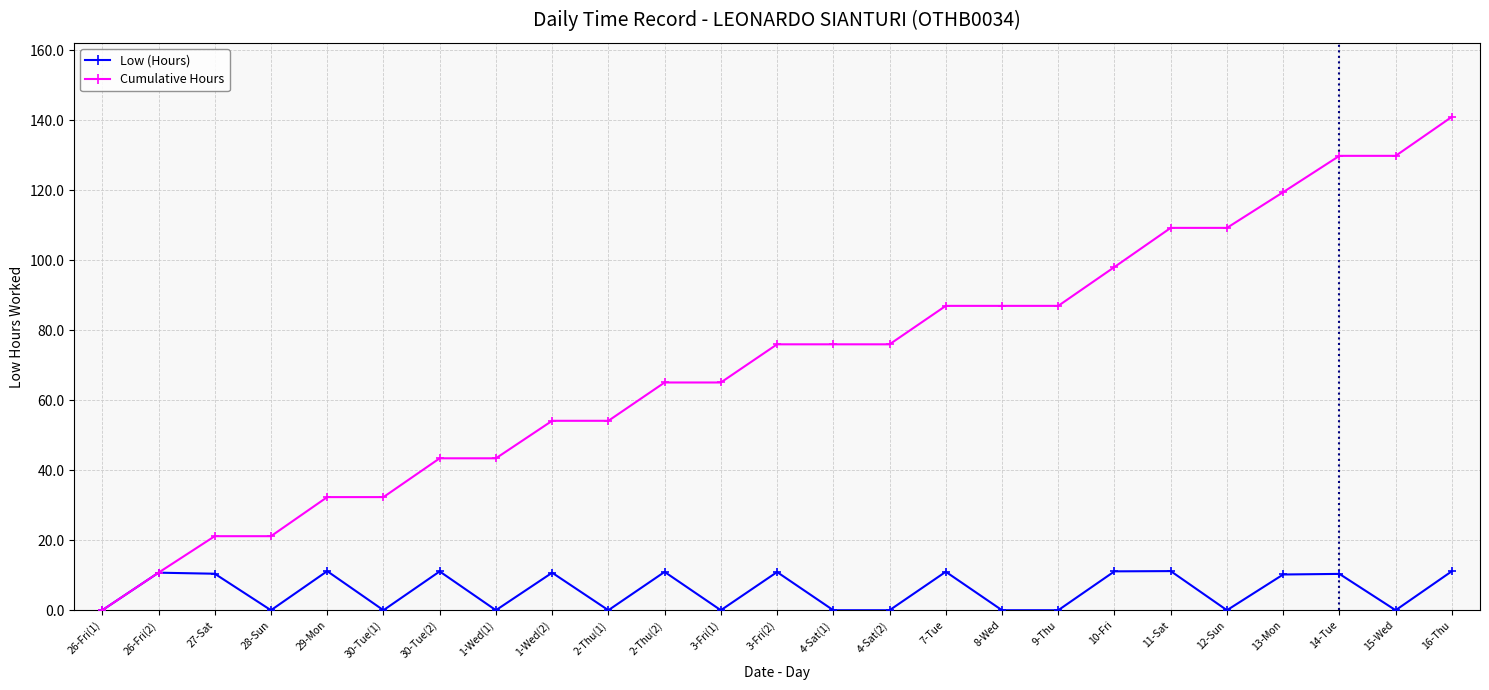

What is the difference between the maximum and minimum values in the Low (Hours) series?

11.2